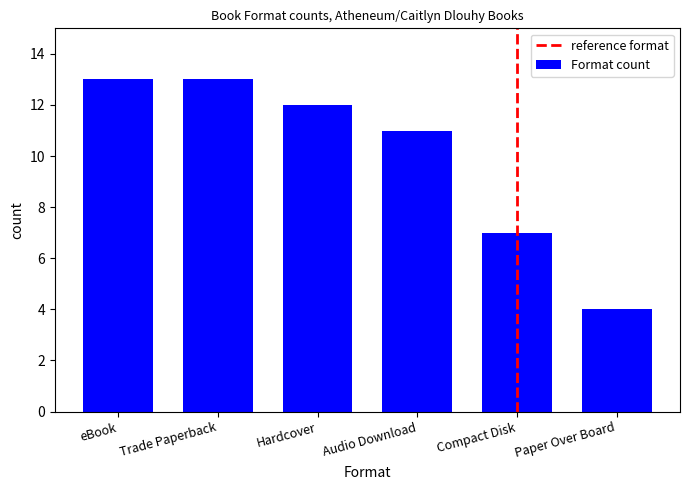

What is the sum of the values at Audio Download and Paper Over Board?

15